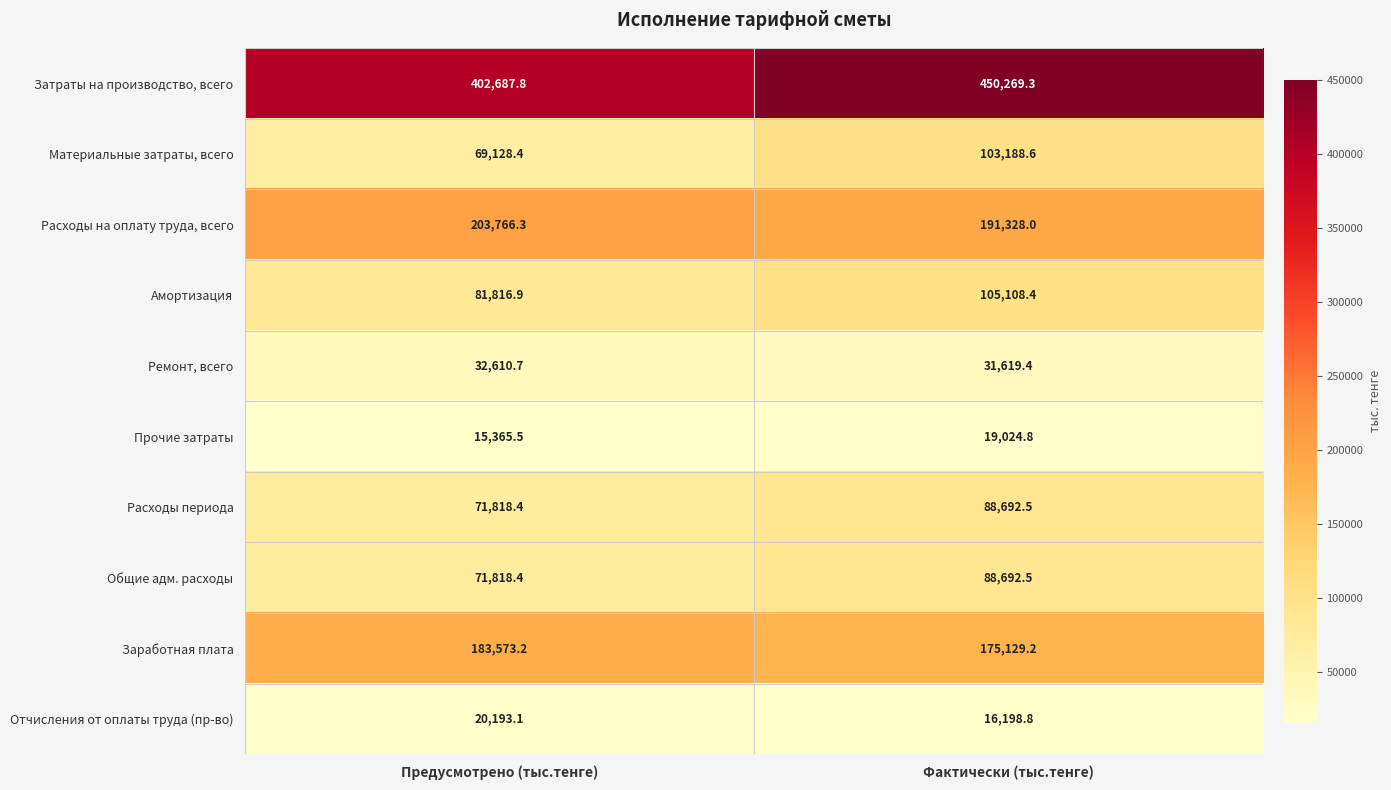

What value does the Материальные затраты, всего series have at Предусмотрено (тыс.тенге)?

69128.4